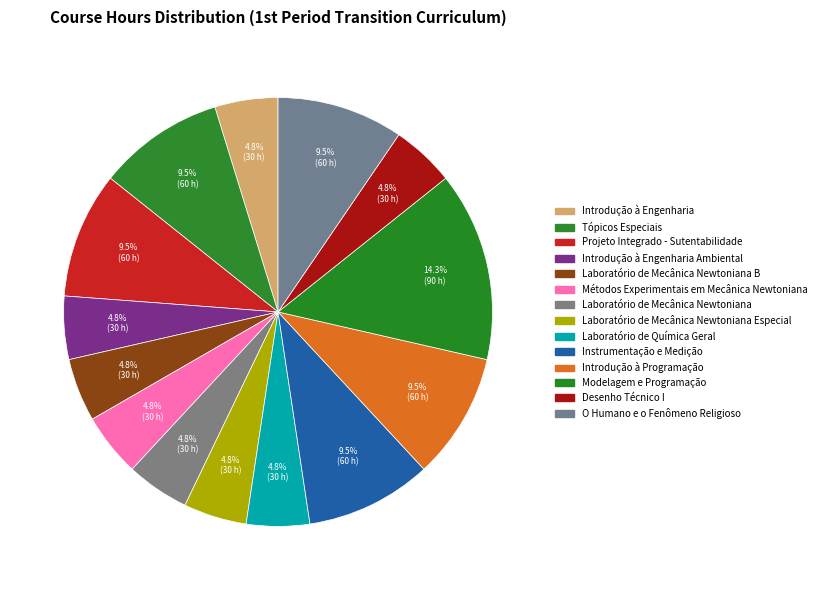

Count the number of slices in the pie.

14